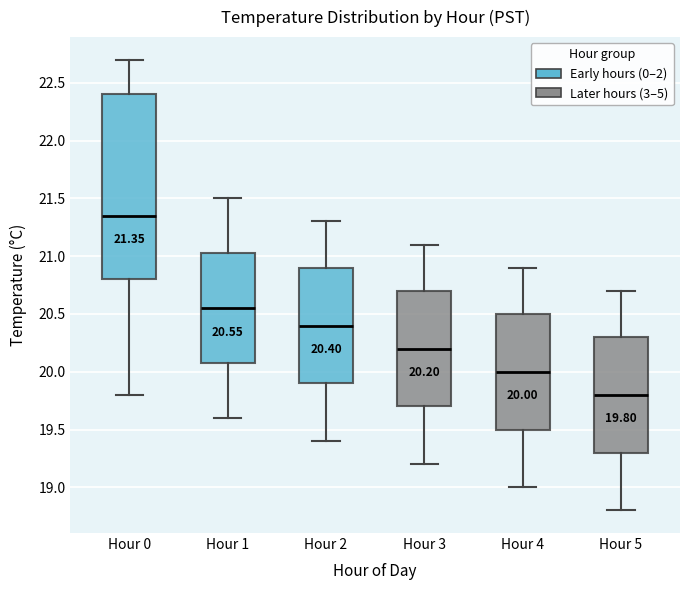

Which box is the tallest, from its lower edge to its upper edge?

Hour 0